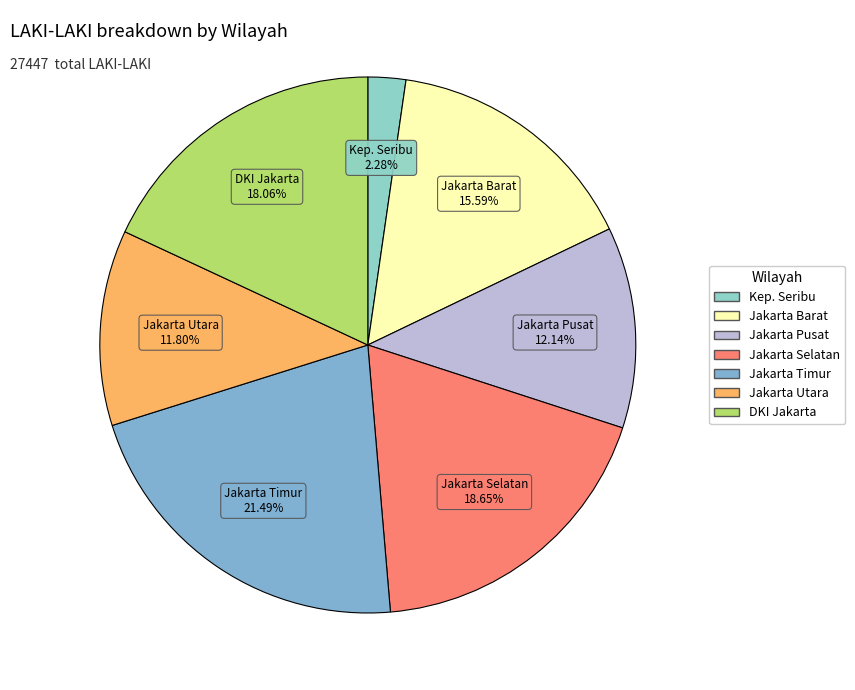

Count the number of slices in the pie.

7